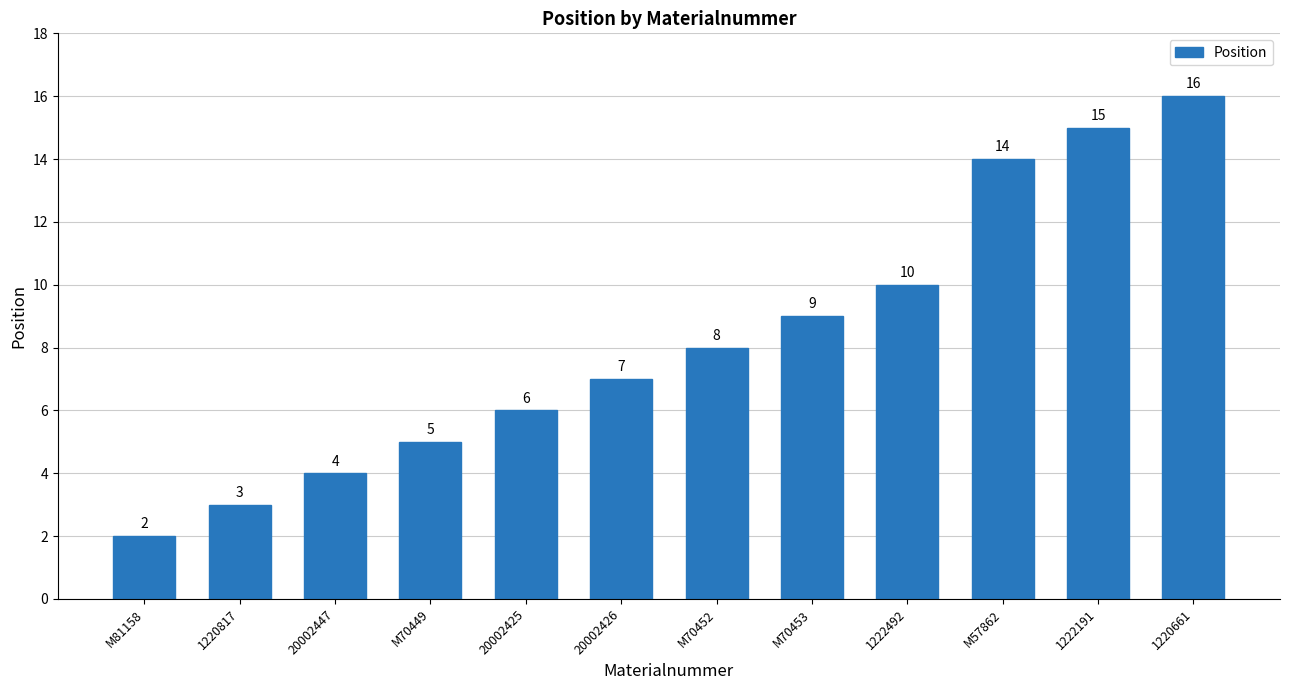

How many values are below 8?

6